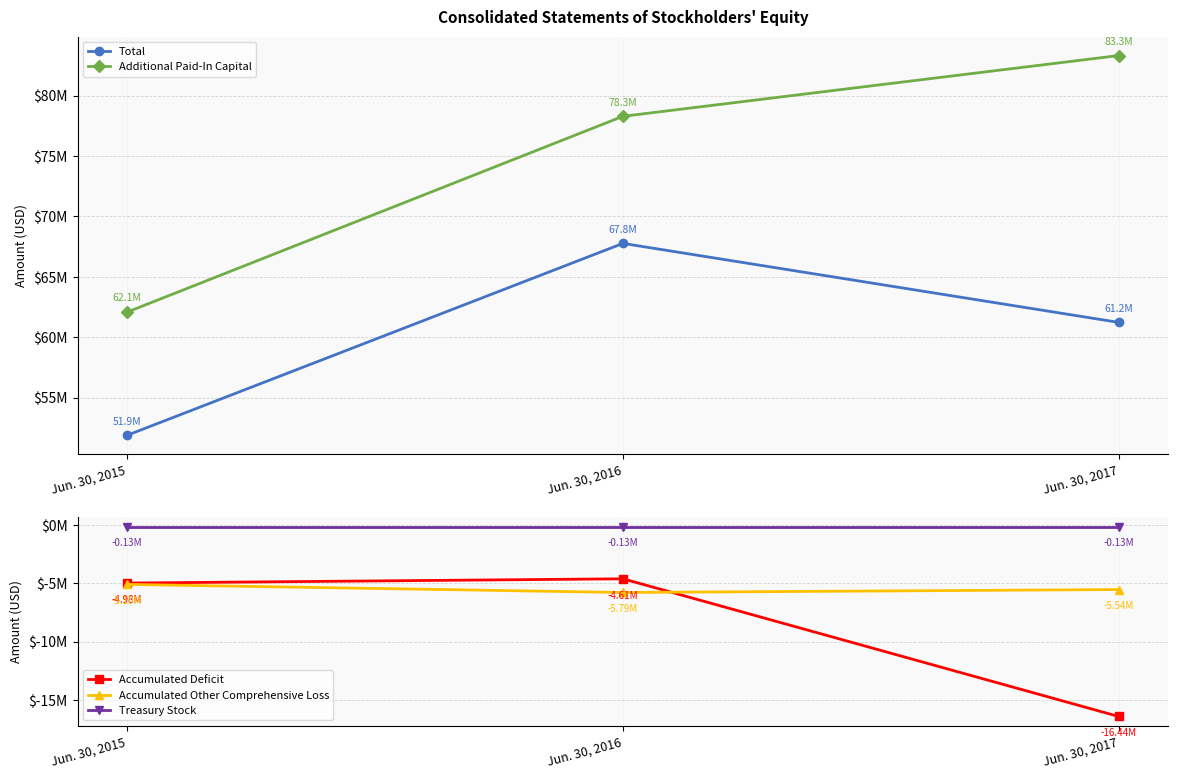

What are all the series names shown in the legend?

Total, Additional Paid-In Capital, Accumulated Deficit, Accumulated Other Comprehensive Loss, Treasury Stock